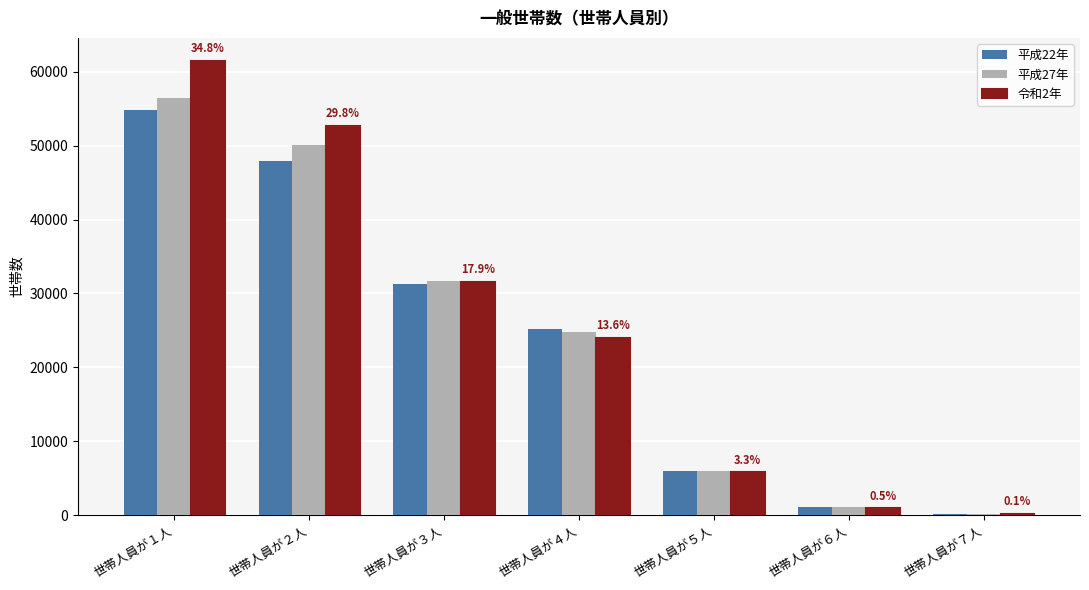

Reading left to right, extract all data points from this chart.

平成22年: 世帯人員が１人=54770	世帯人員が２人=47927	世帯人員が３人=31294	世帯人員が４人=25178	世帯人員が５人=5983	世帯人員が６人=1121	世帯人員が７人=209
平成27年: 世帯人員が１人=56403	世帯人員が２人=50016	世帯人員が３人=31643	世帯人員が４人=24775	世帯人員が５人=6004	世帯人員が６人=1079	世帯人員が７人=200
令和2年: 世帯人員が１人=61489	世帯人員が２人=52691	世帯人員が３人=31549	世帯人員が４人=24019	世帯人員が５人=5821	世帯人員が６人=967	世帯人員が７人=172